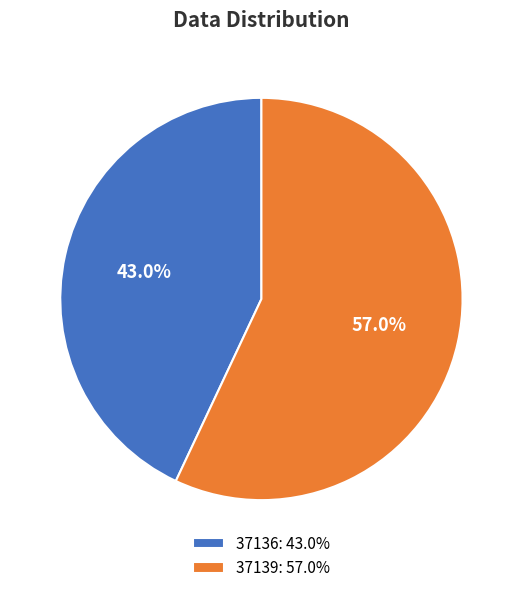

To the nearest percent, what is the difference between the 37139 and 37136 slice percentages?

14%